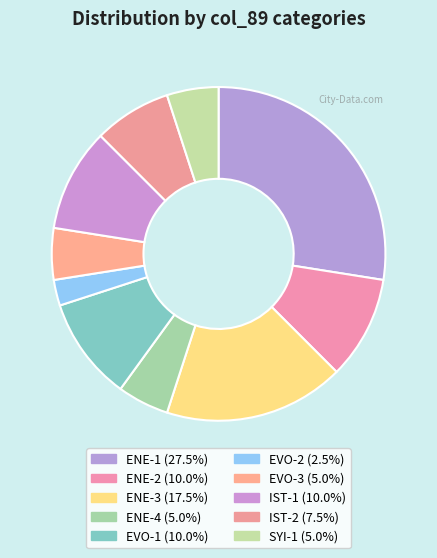

To the nearest percent, what is the combined percentage of SYI-1 and ENE-3?

22%